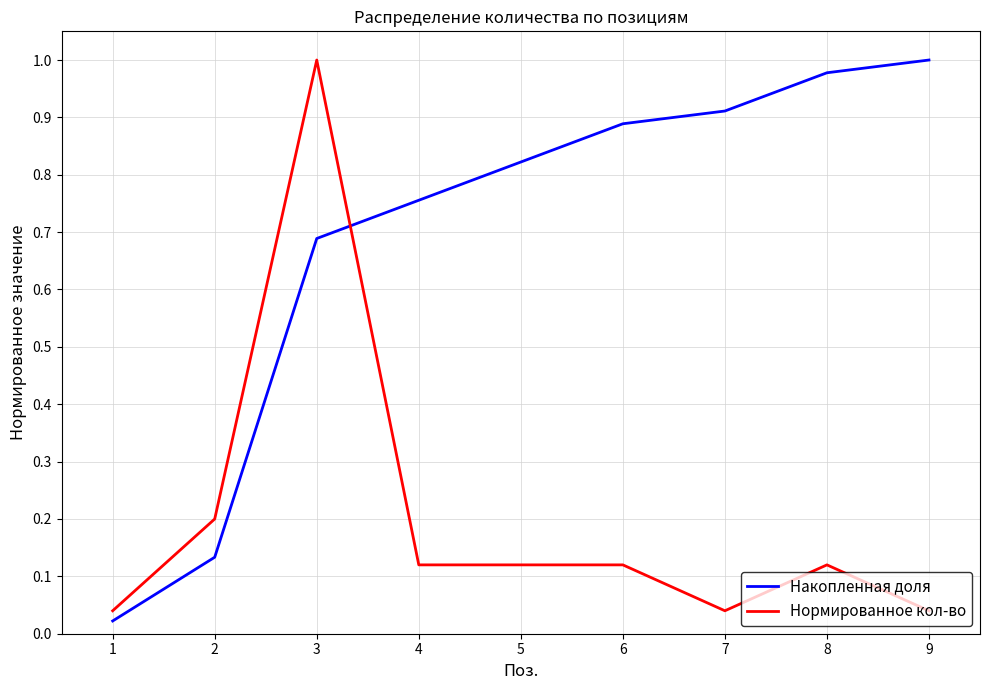

What are all the series names shown in the legend?

Накопленная доля, Нормированное кол-во